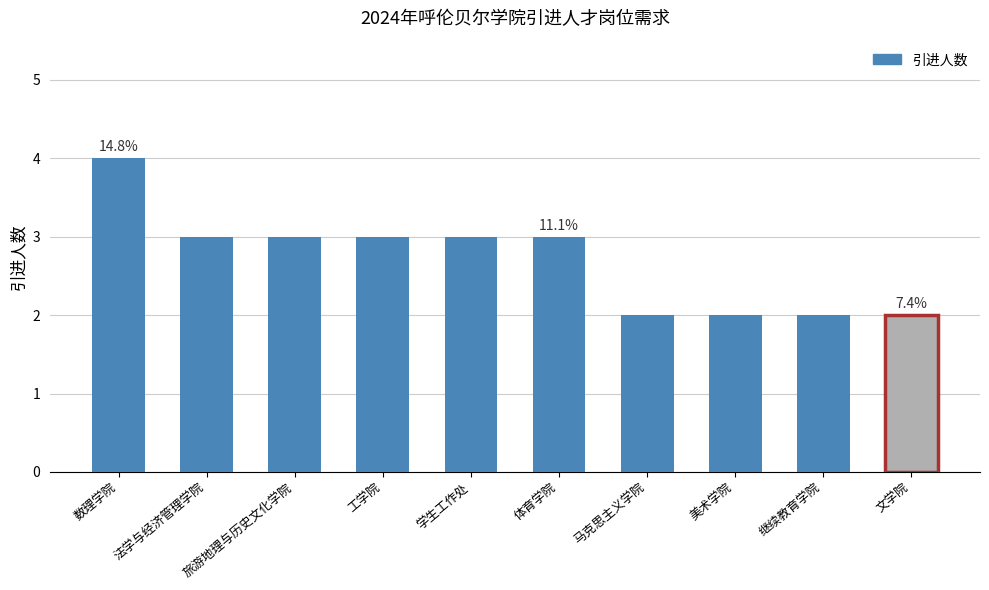

Between 学生工作处 and 马克思主义学院, which is larger?

学生工作处